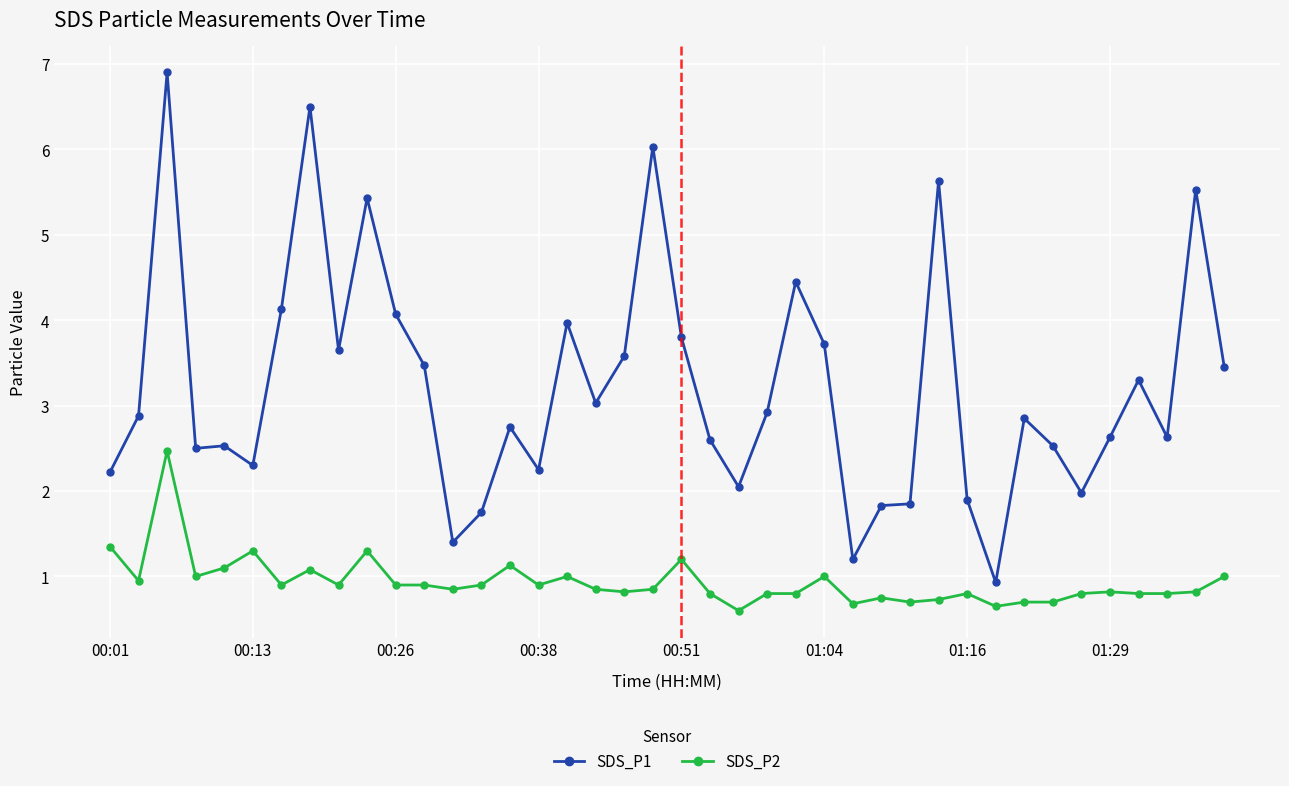

True or false: SDS_P2 and SDS_P1 intersect in this chart.

False